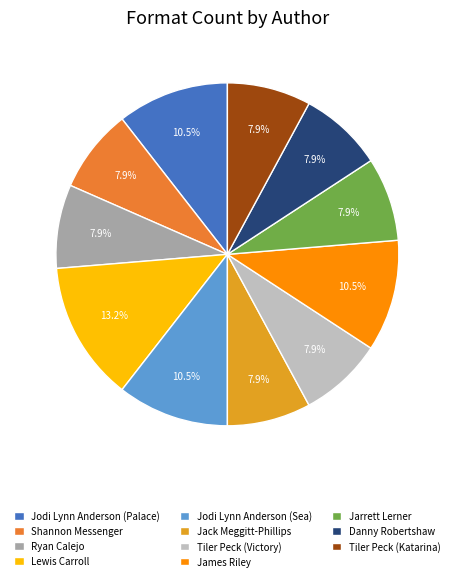

To the nearest percent, what is the difference between the largest and smallest slice percentages?

5%